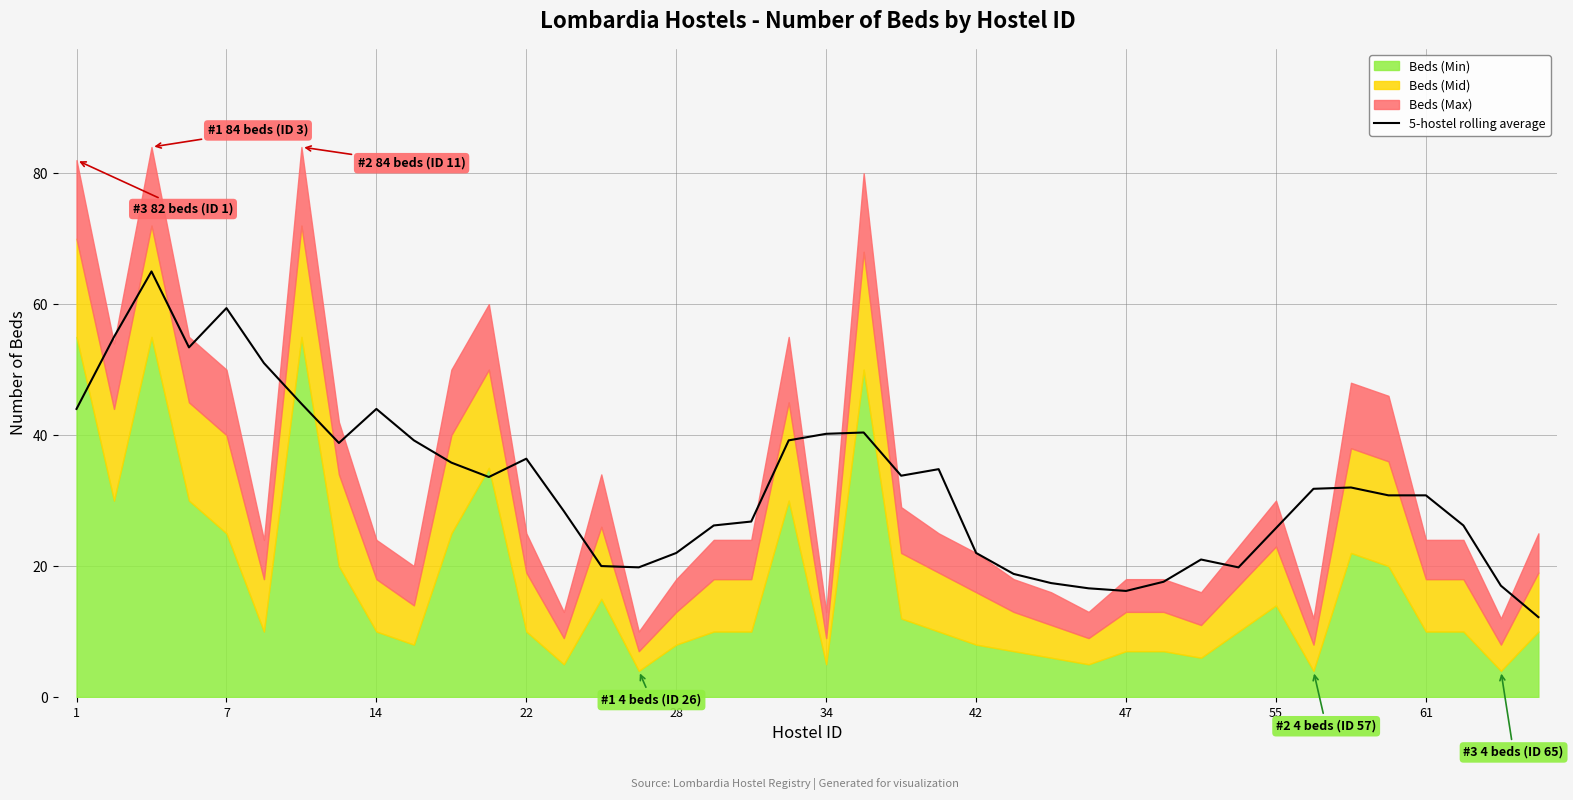

True or false: 5-hostel rolling average has a value of 16.2 at 47.

True